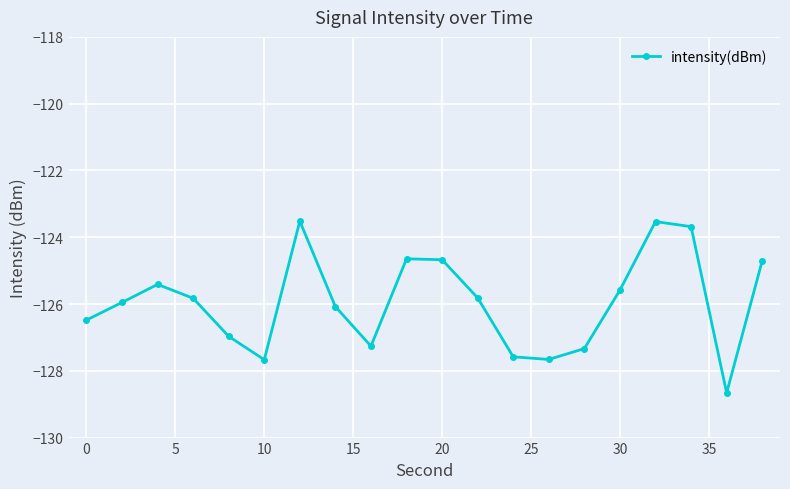

True or false: the data has more than 2 interior local peaks.

True